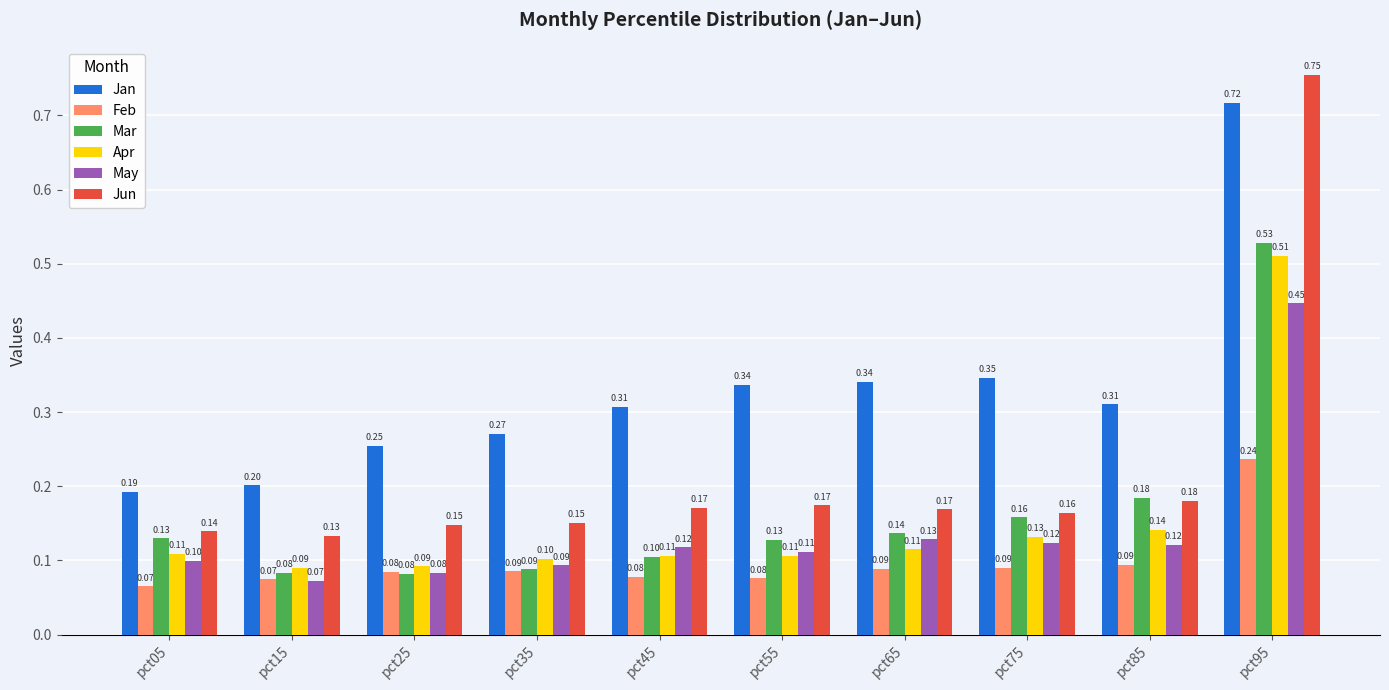

At which category is the sum across all series the highest?

pct95